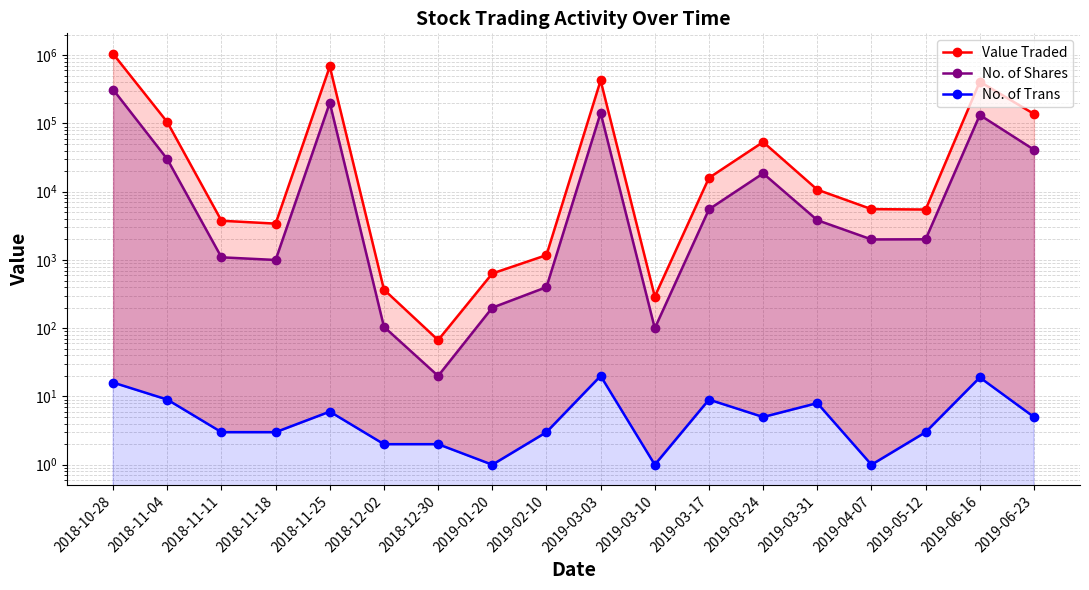

What position from the left is 2018-12-02?

6